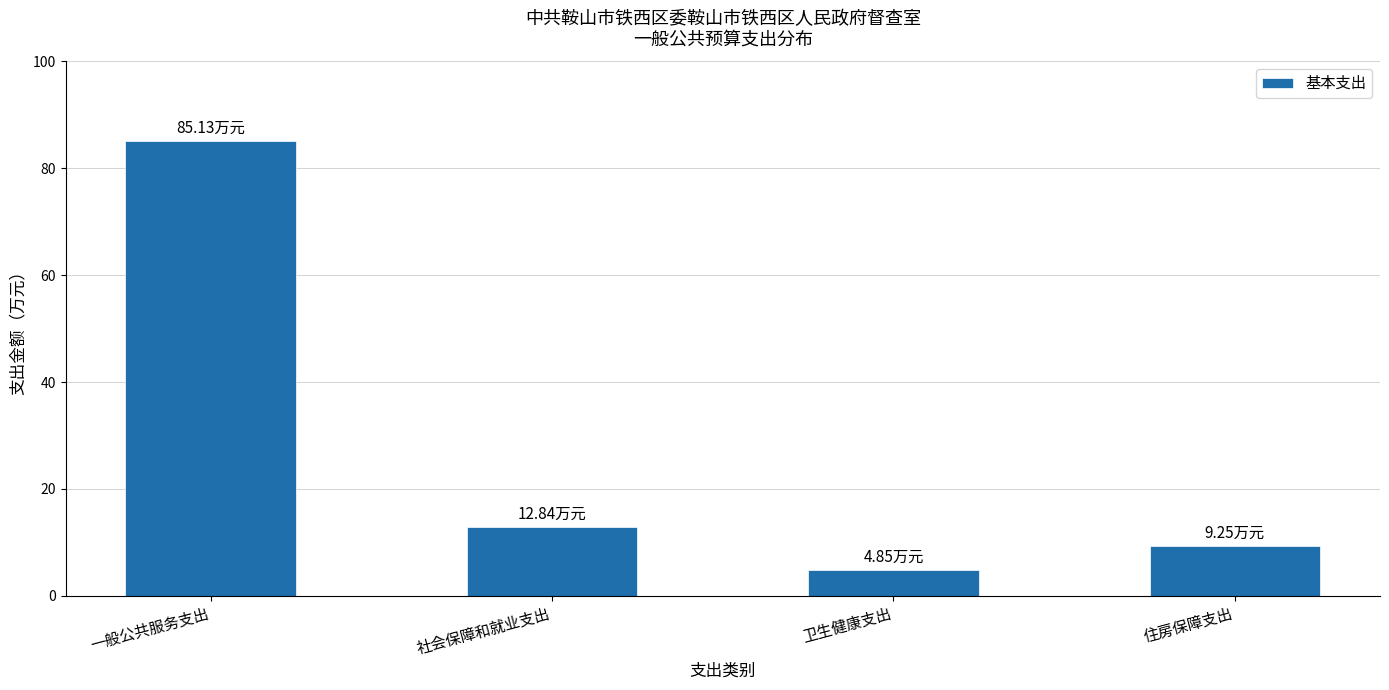

Rank the categories by value from lowest to highest.

卫生健康支出, 住房保障支出, 社会保障和就业支出, 一般公共服务支出